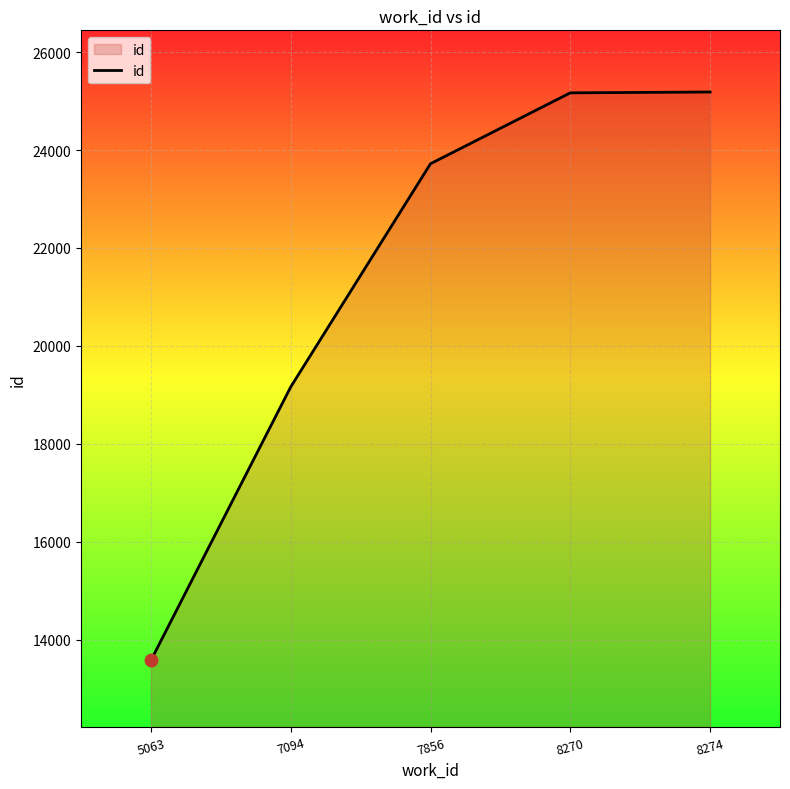

What is the change in value from 7094 to 8274?

+6021